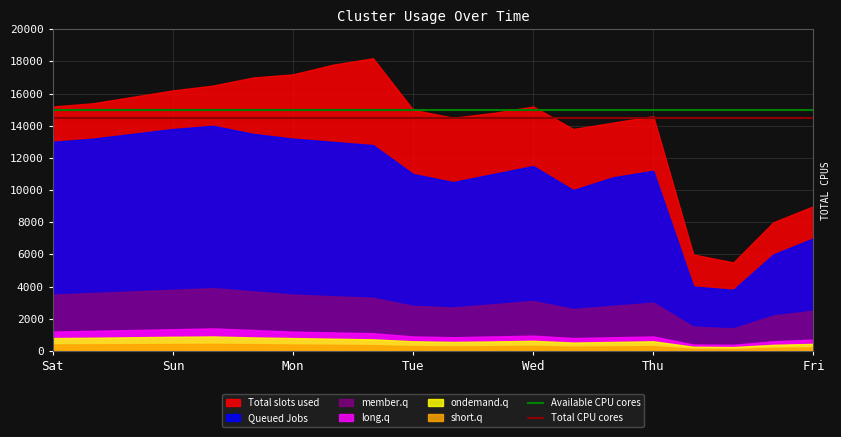

What is the value of the Total CPU cores point at the 1st from the left?

14500